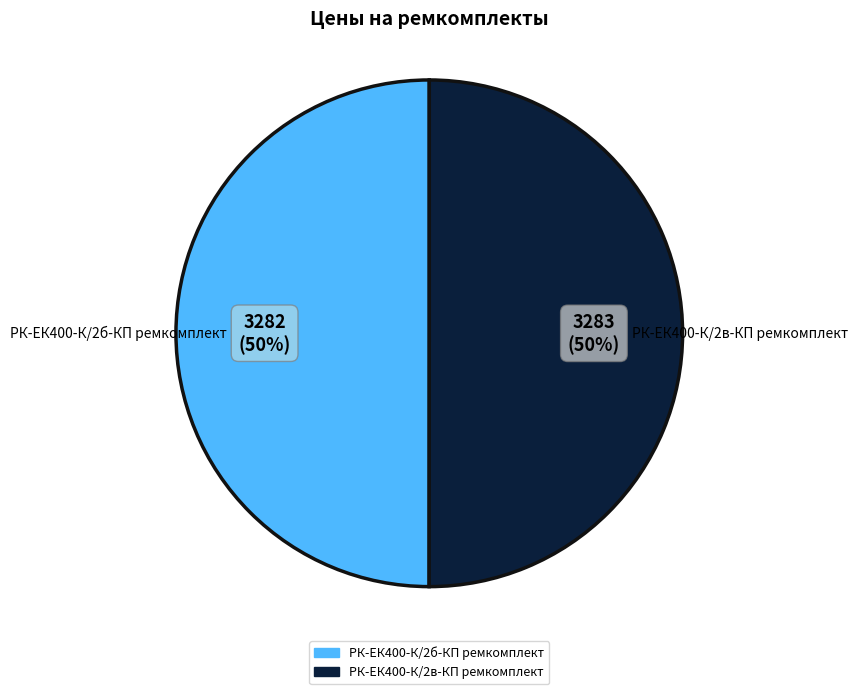

How many segments does this pie chart have?

2